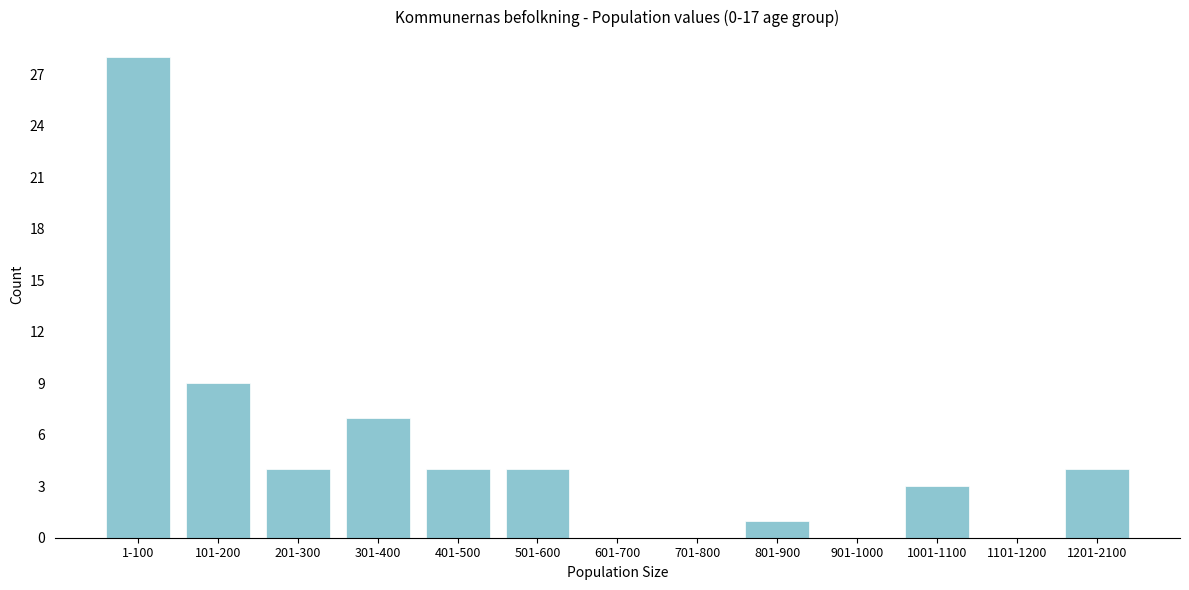

Reading left to right, extract all data points from this chart.

1-100=28	101-200=9	201-300=4	301-400=7	401-500=4	501-600=4	601-700=0	701-800=0	801-900=1	901-1000=0	1001-1100=3	1101-1200=0	1201-2100=4